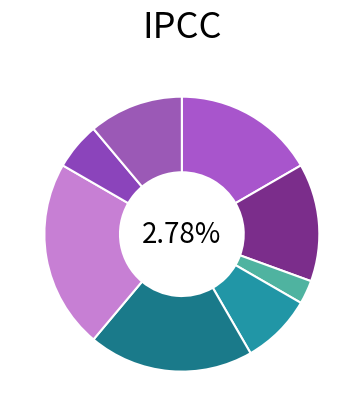

True or false: Головний лікар accounts for 1% of the total.

False